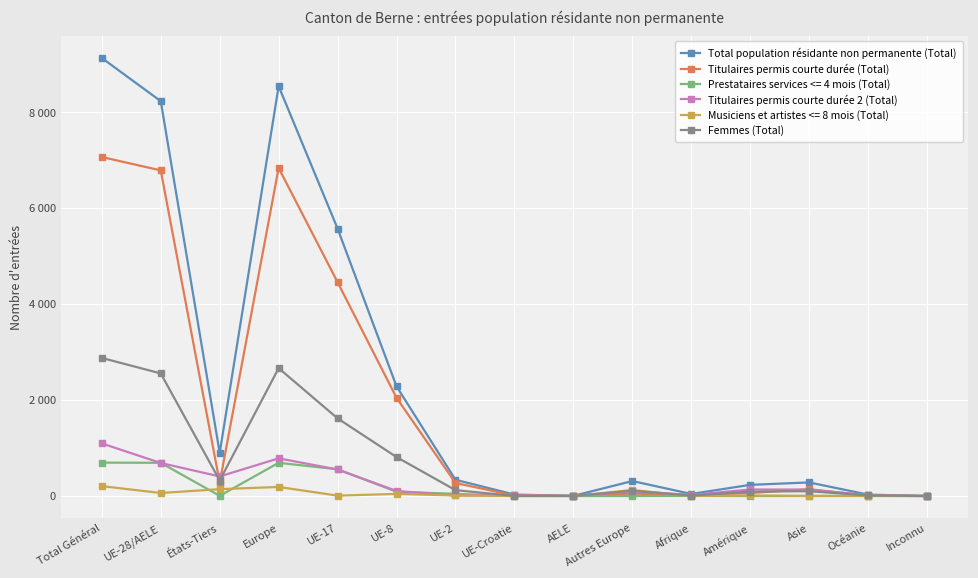

What is the label of the 11th point from the right?

UE-17